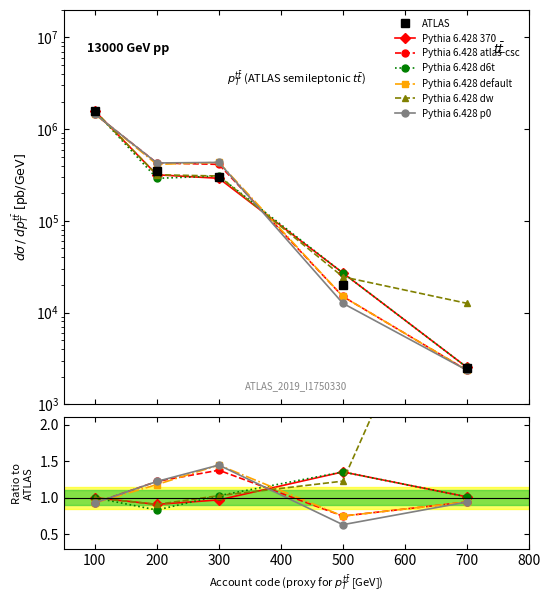

True or false: Pythia 6.428 p0 has a value of 332283.5 at 100.

False